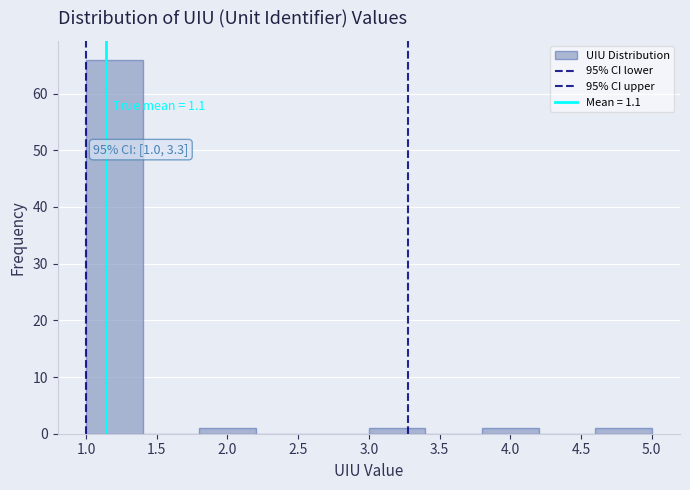

Over which range of the x-axis is the bar tallest?

1.0 to 1.4